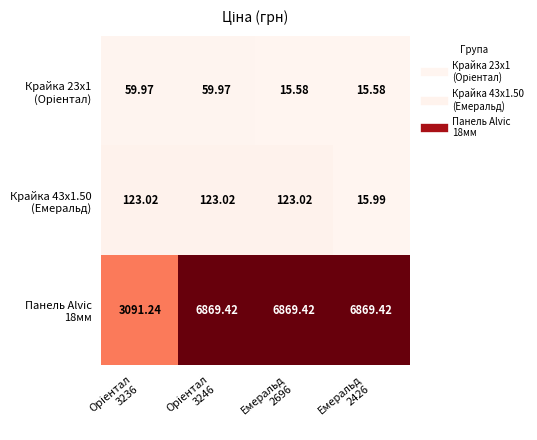

Rank the series at Емеральд 2426 from highest to lowest value.

Панель Alvic 18мм, Крайка 43x1.50 (Емеральд), Крайка 23x1 (Oріентал)